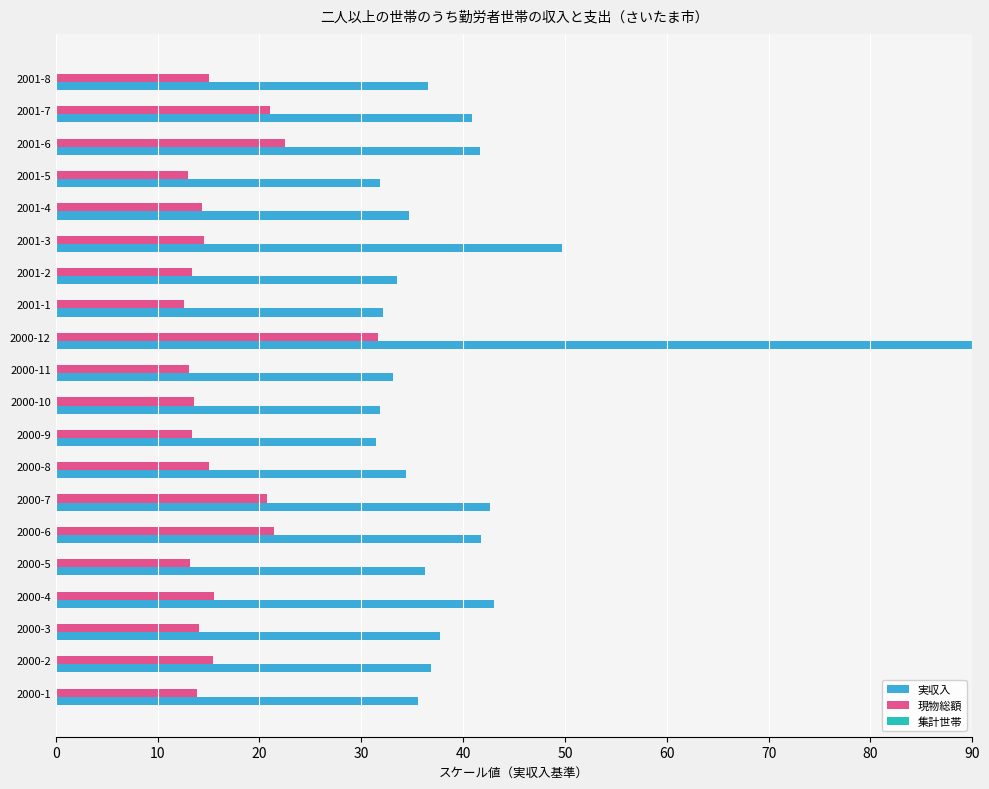

How many data points does each series have?

20